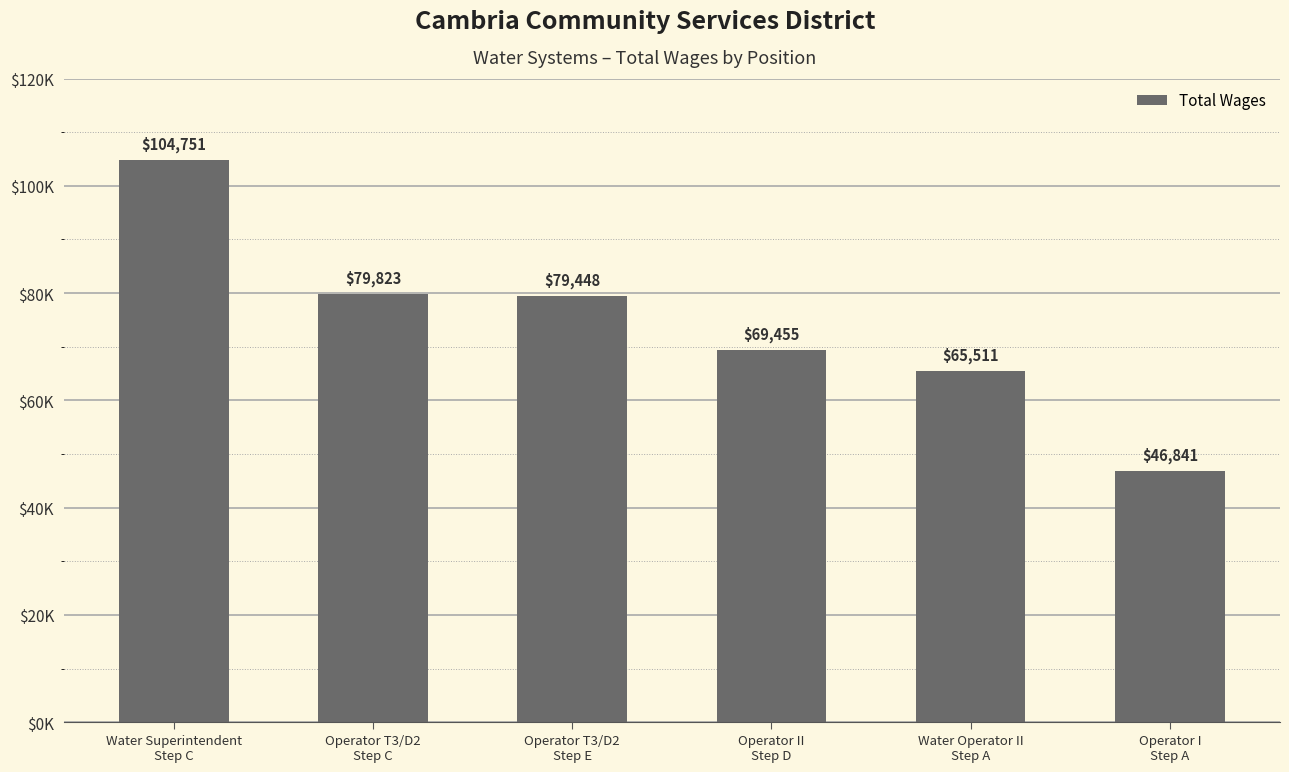

What is the label of the 3rd bar from the left?

Operator T3/D2
Step E